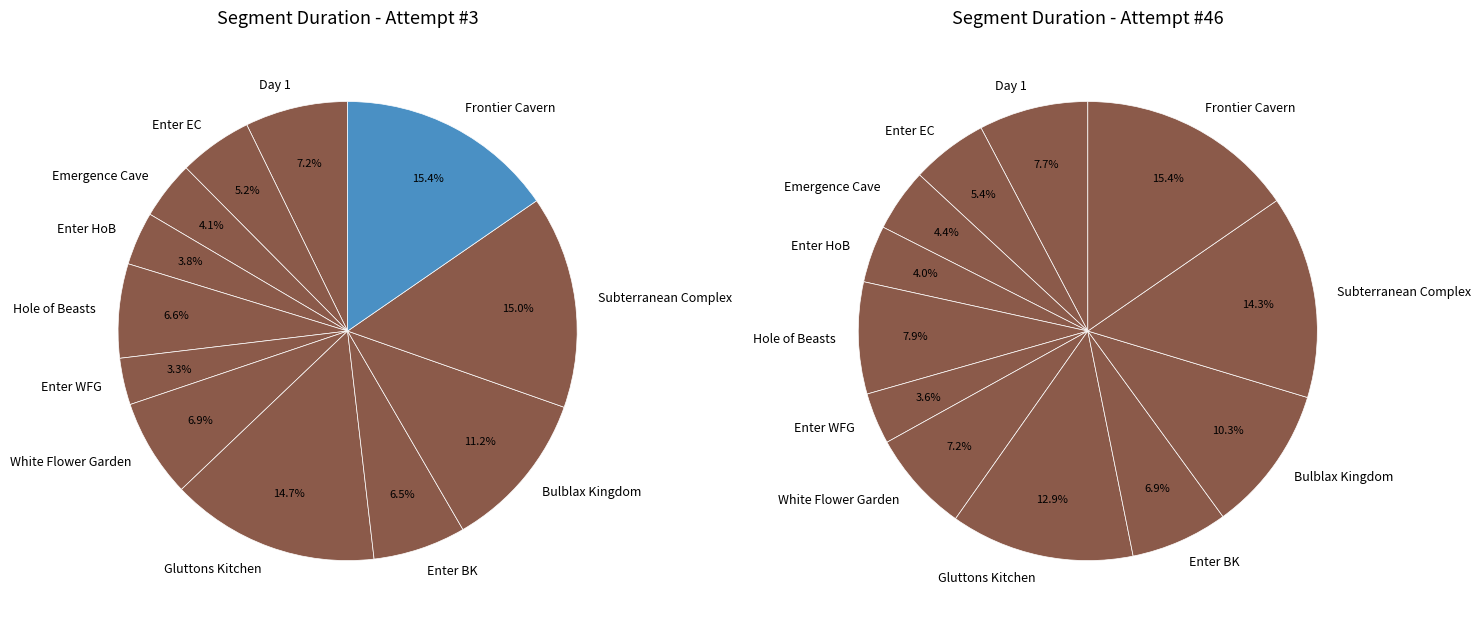

To the nearest percent, what is the difference between the Enter HoB and White Flower Garden slice percentages?

3%